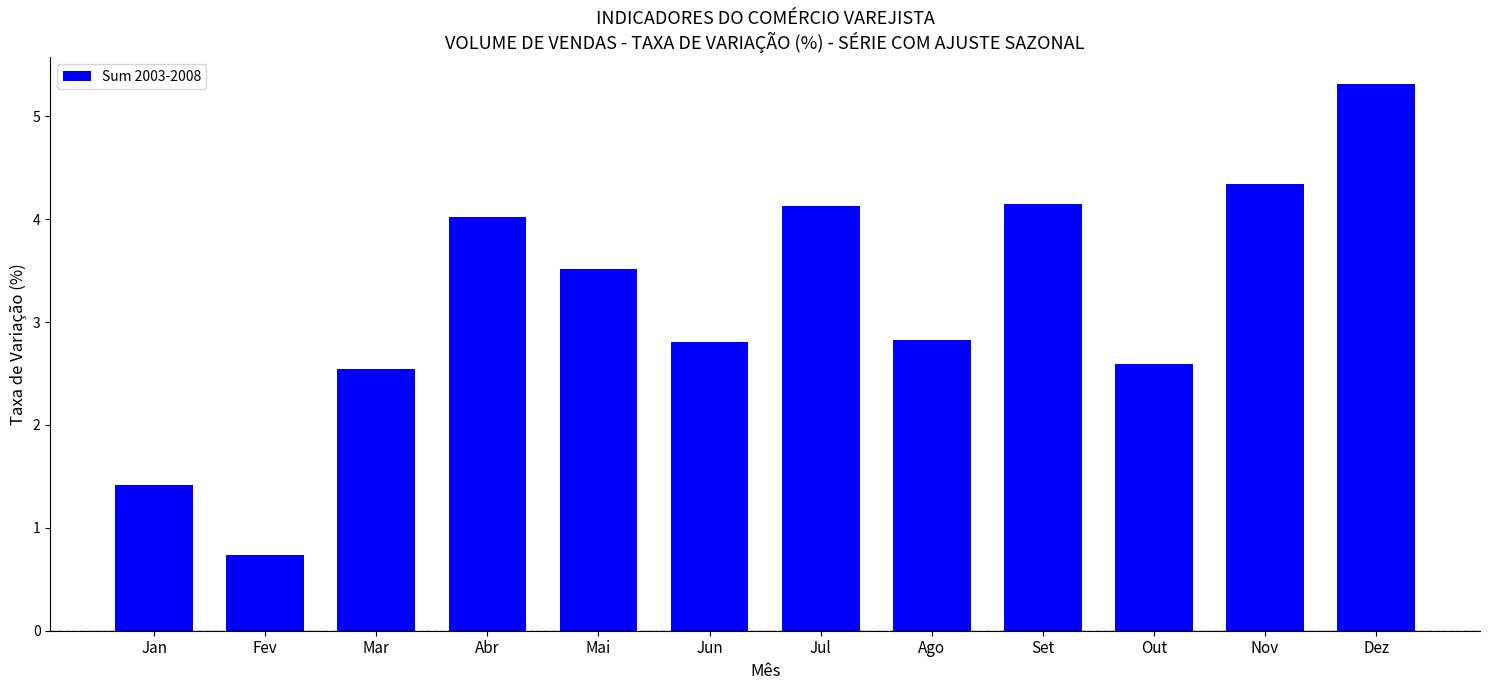

Which label corresponds to the largest value in the chart?

Dez